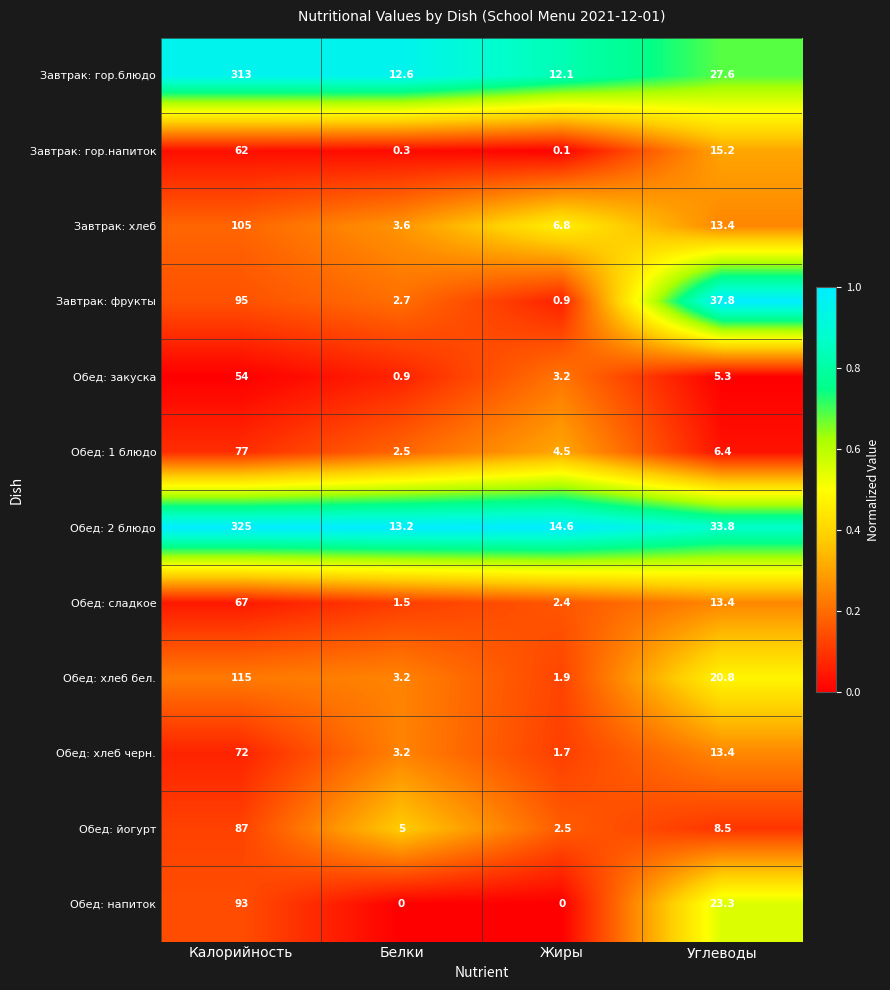

What is the difference between the second highest and second lowest values in the Завтрак: гор.блюдо series?

15.0